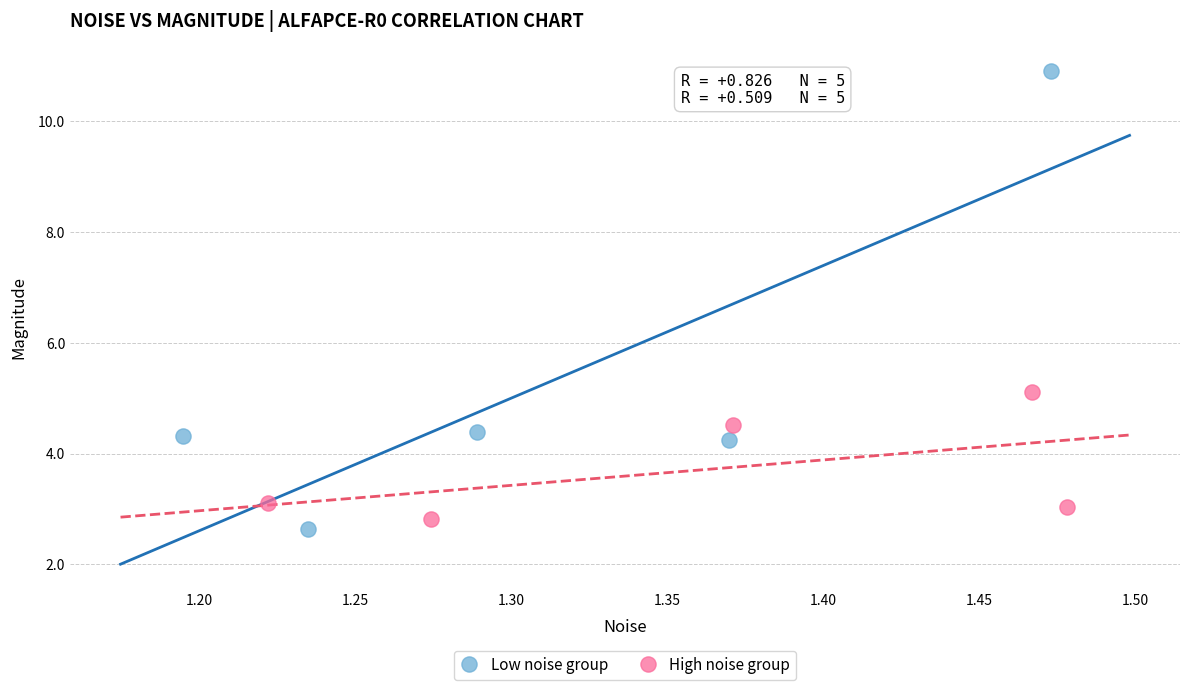

Which series contains the highest Y value?

Low noise group